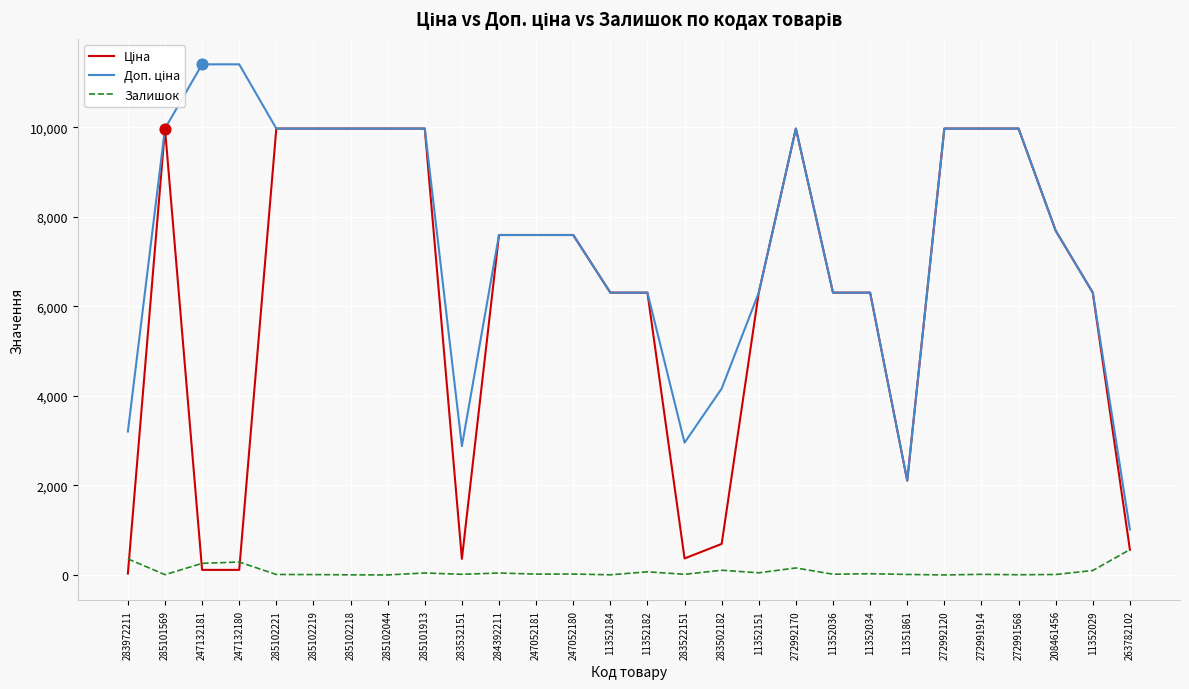

What is the total value across all series at 247052180?

15214.1